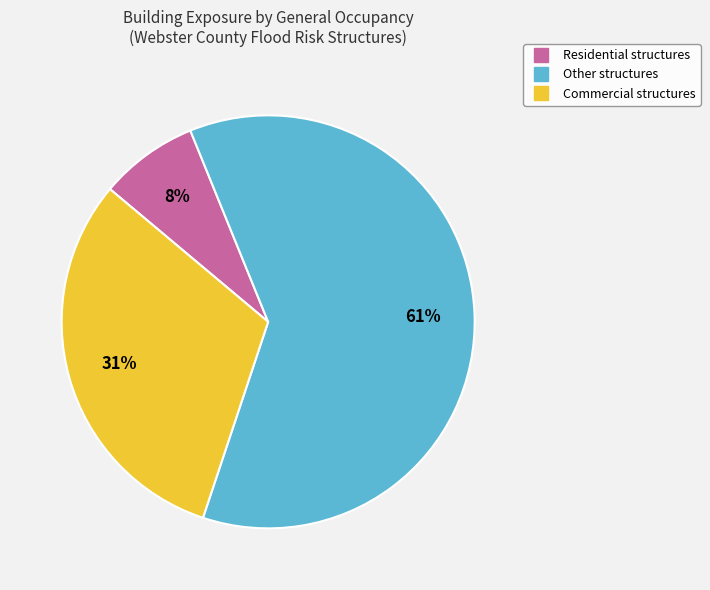

Between Commercial and Other, which is larger?

Other